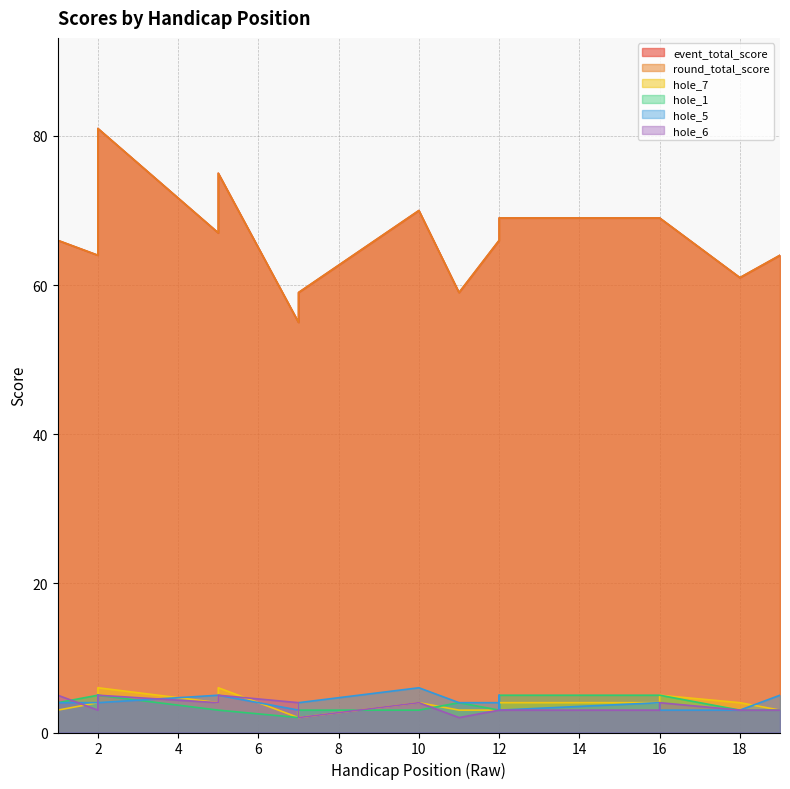

What is the average value of the round_total_score series?

67